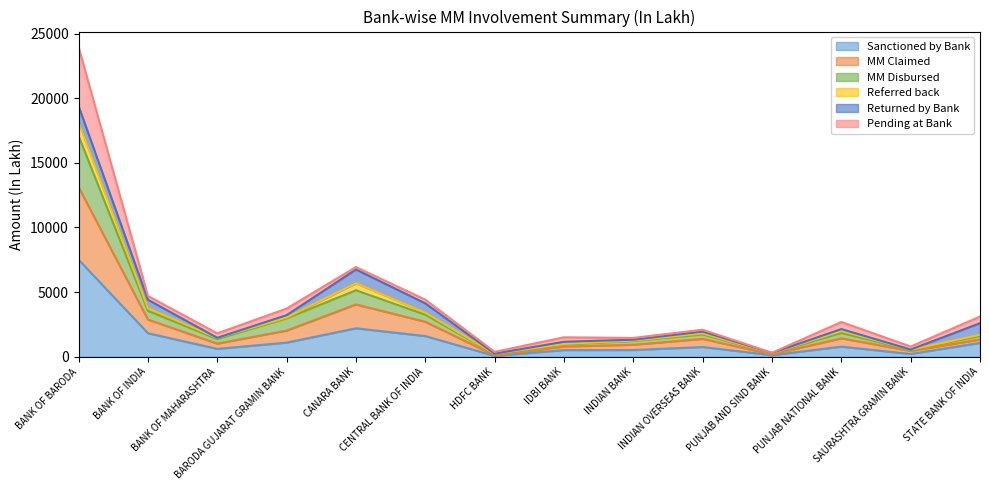

True or false: MM Disbursed and MM Claimed cross at least once.

False